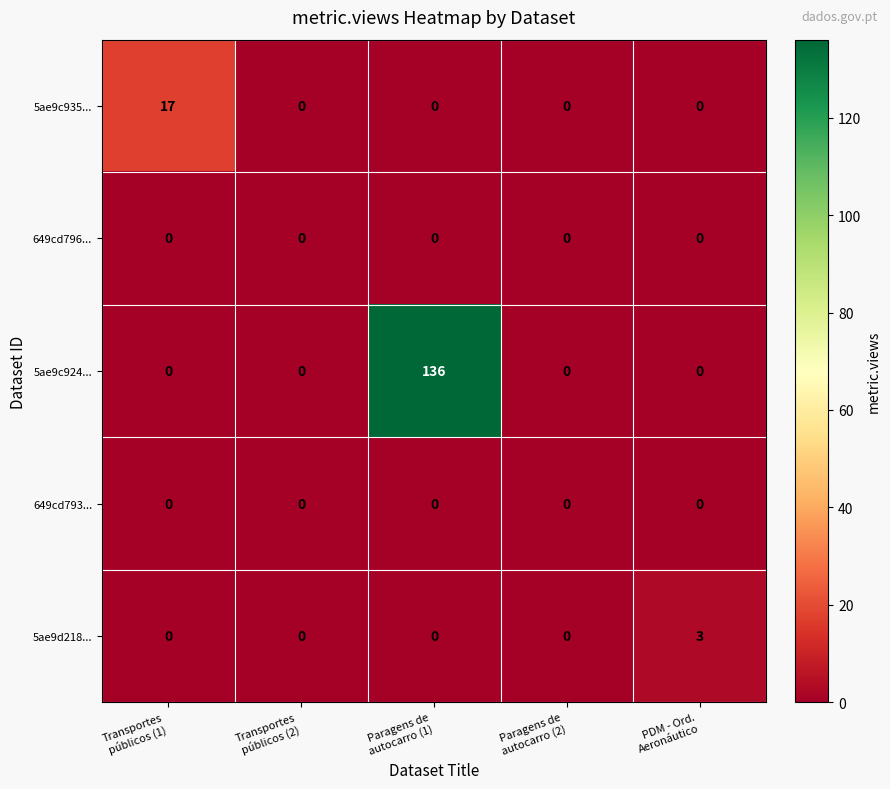

Which series has the largest total across all categories?

5ae9c924...